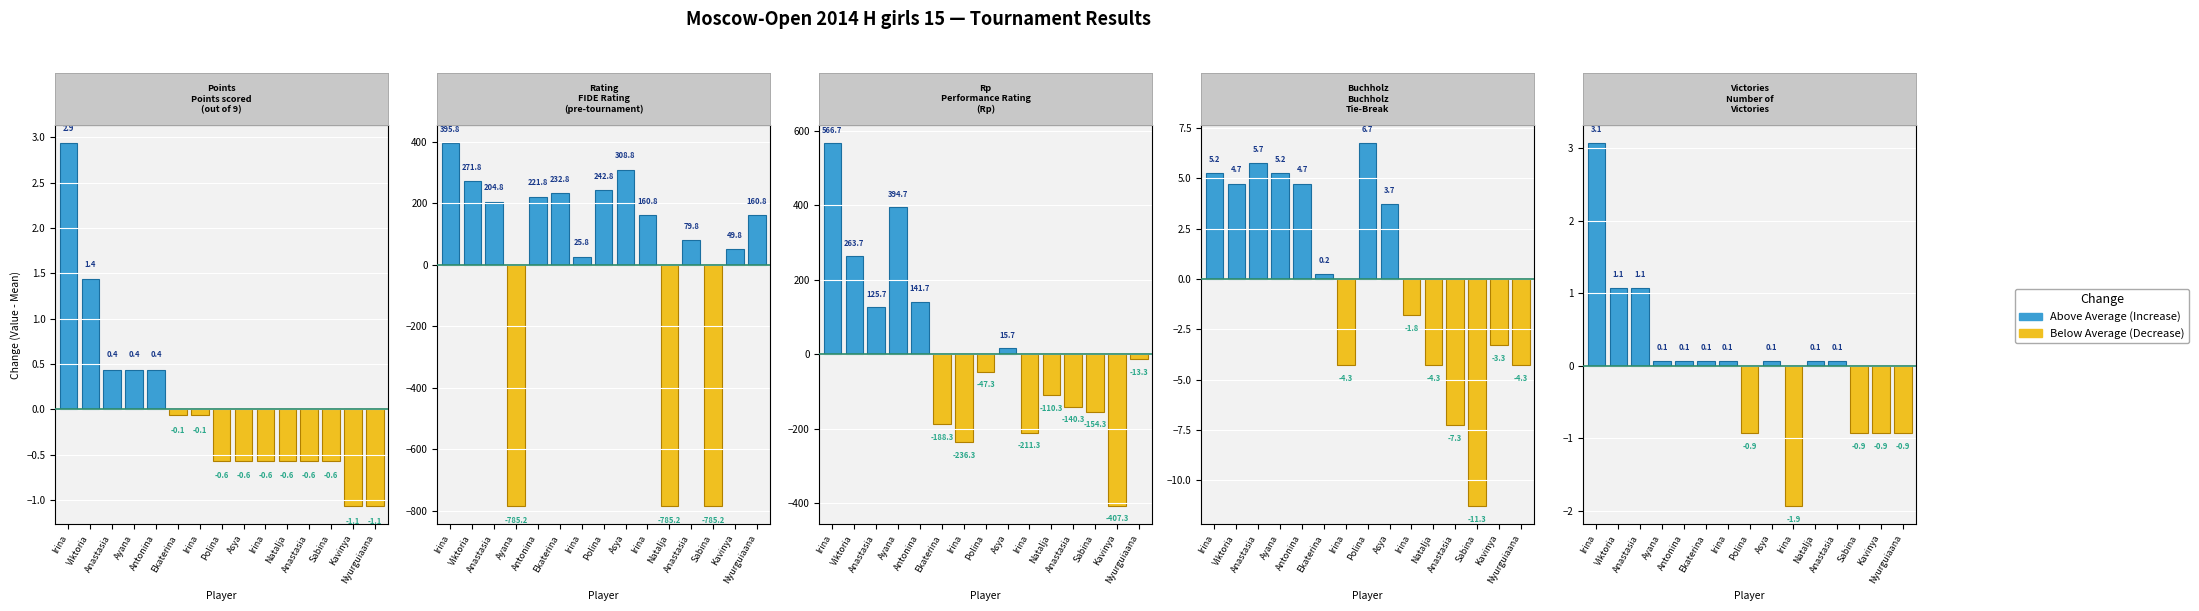

What is the sum of all FideTB values?

429.0